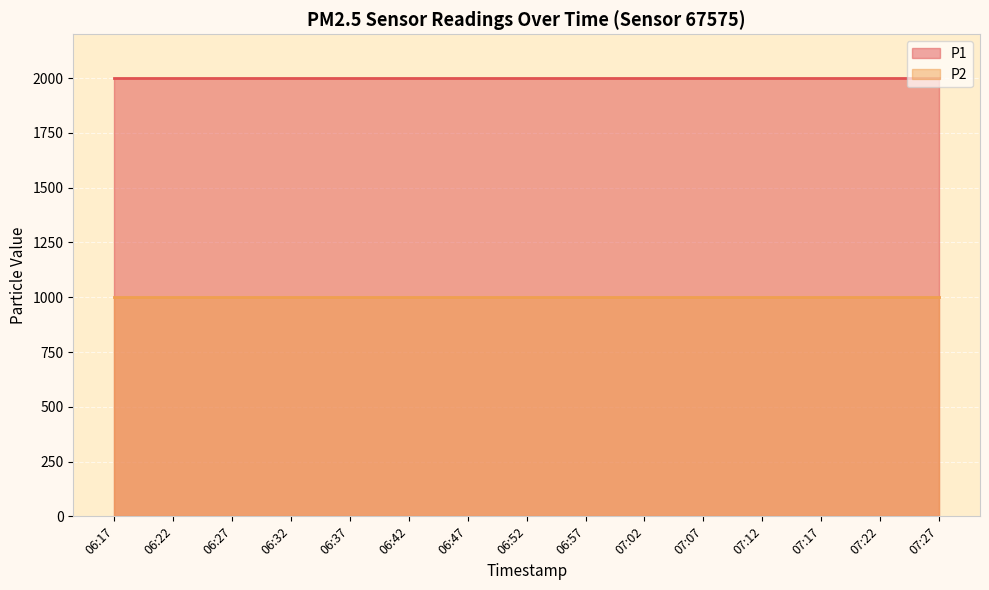

The value of P1 at 06:22 is 3278.7. True or false?

False